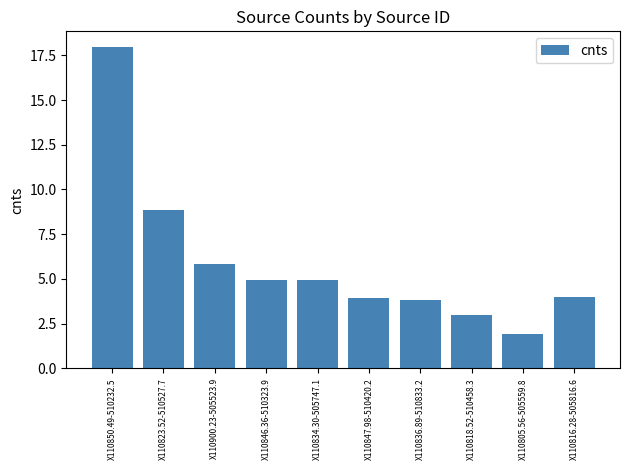

Count the number of data series in this chart.

1